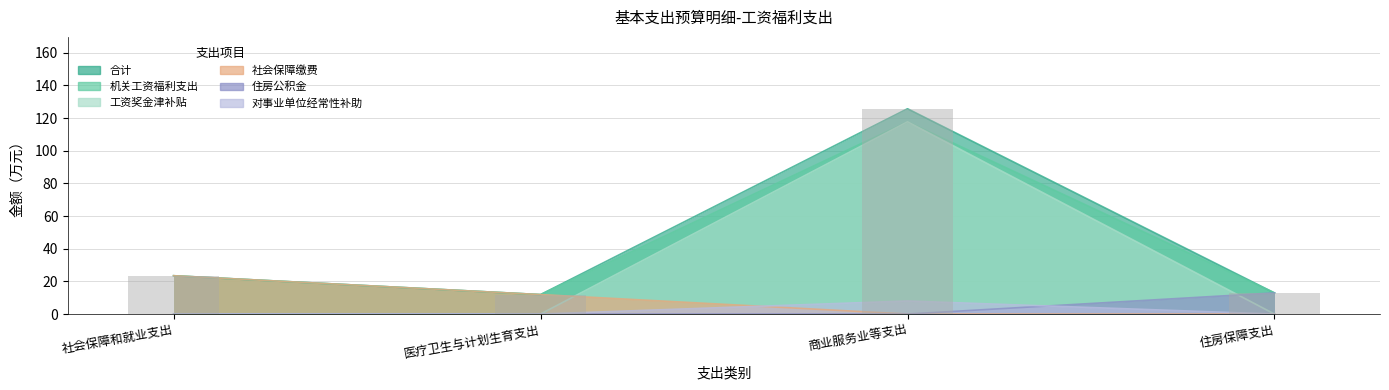

The value of 合计 at 社会保障和就业支出 is 23.5. True or false?

True